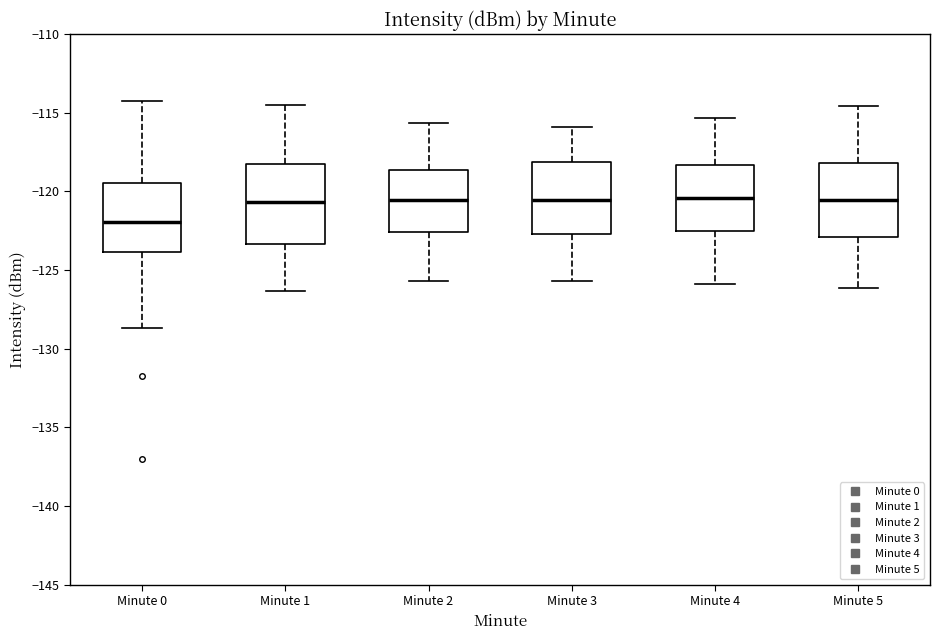

Which box has the lowest median line?

Minute 0